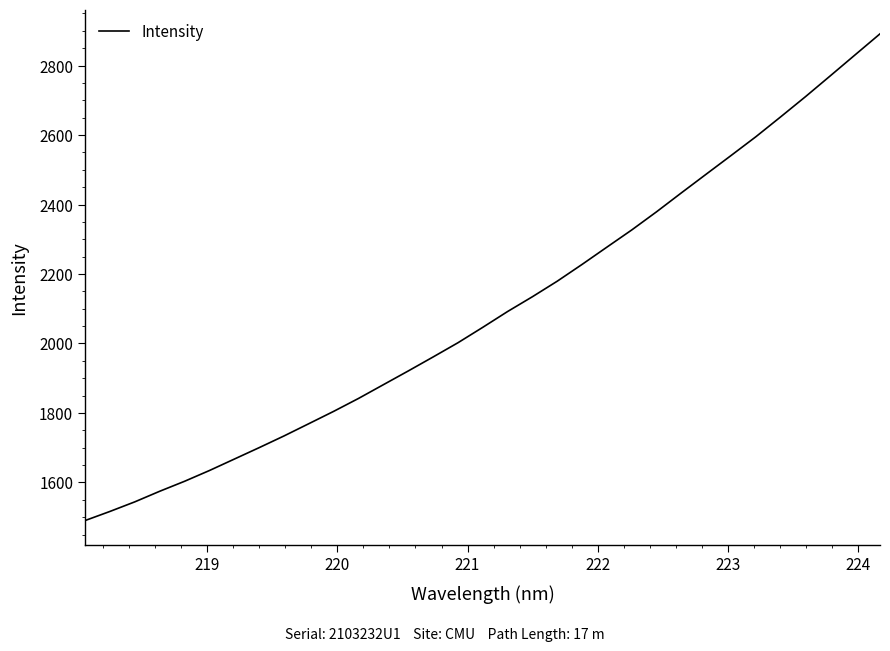

How many lines are shown in the chart?

1